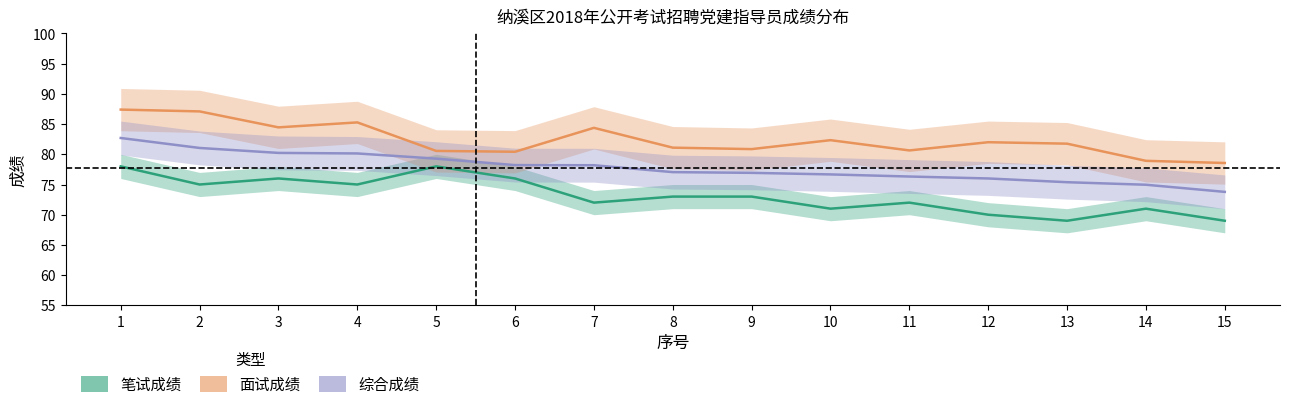

List the series in order of their overall mean, lowest first.

笔试成绩, 综合成绩, 面试成绩